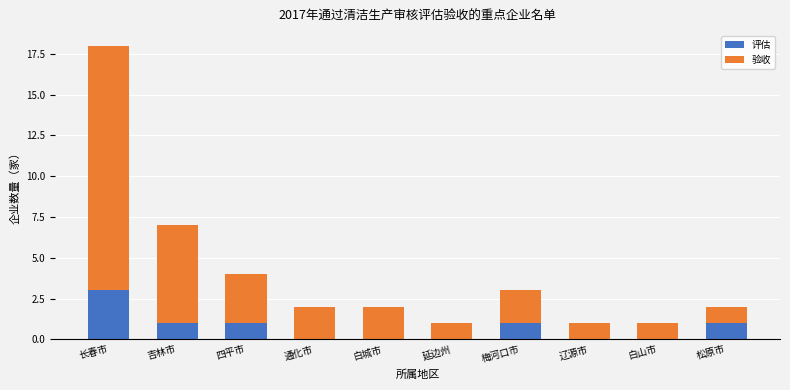

How many data points does each series have?

10